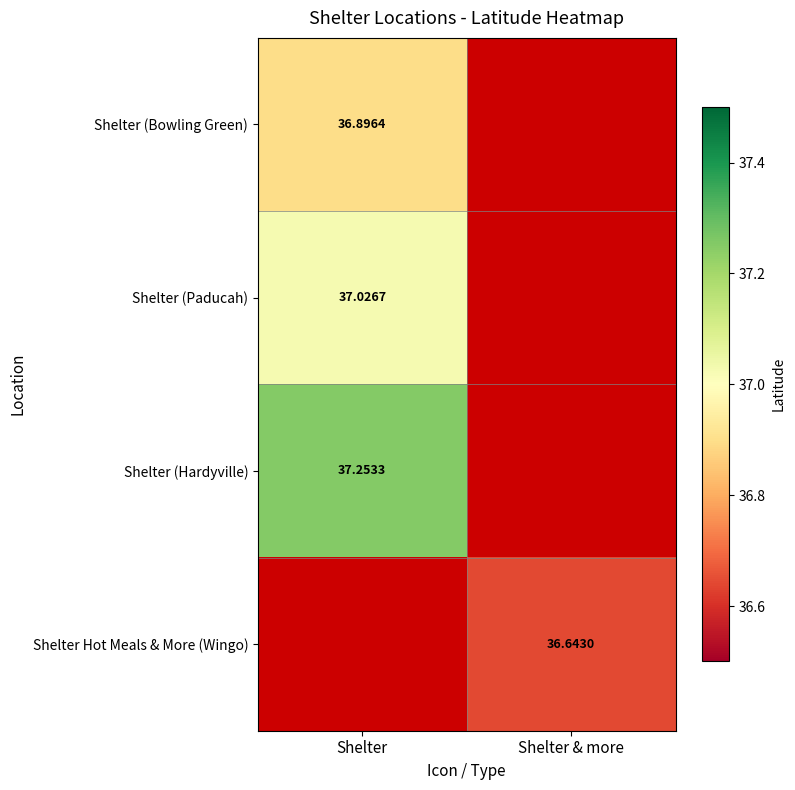

Is the value of Shelter (Paducah) at Shelter greater than the value of Shelter (Bowling Green) at Shelter?

Yes